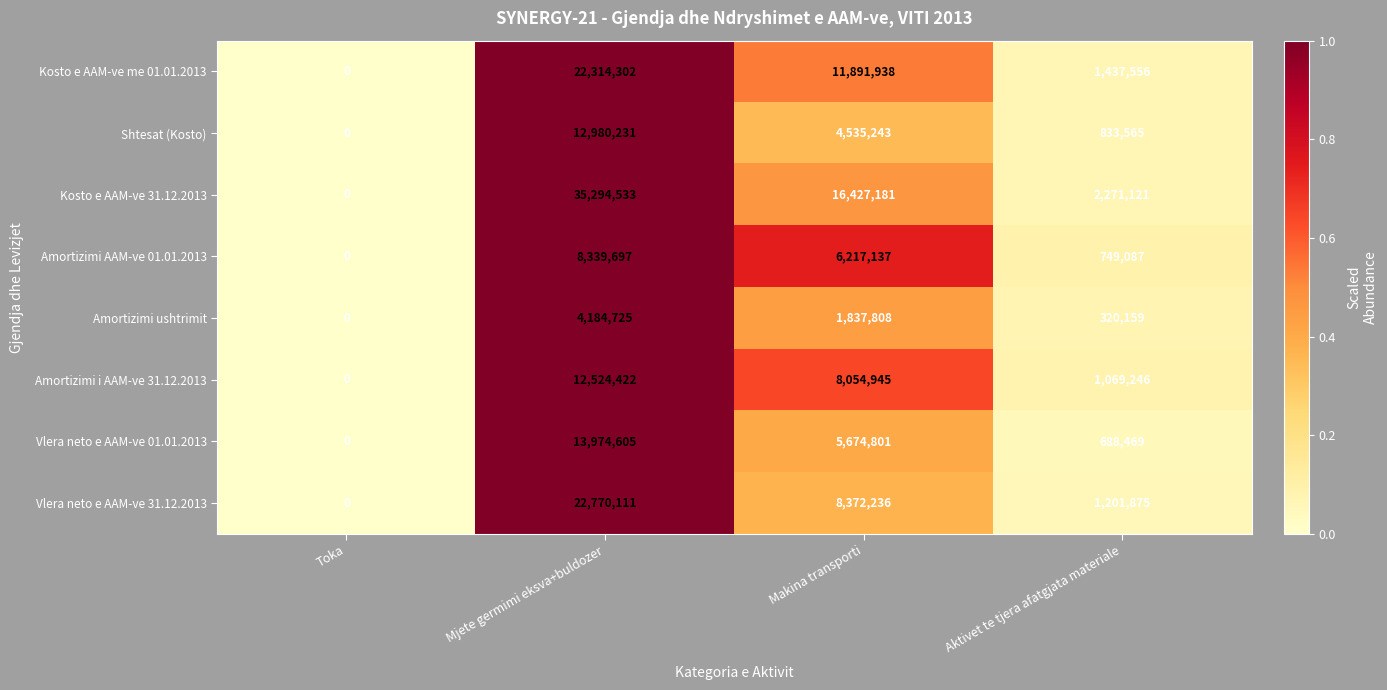

List the series in order of their peak value, highest first.

Kosto e AAM-ve 31.12.2013, Vlera neto e AAM-ve 31.12.2013, Kosto e AAM-ve me 01.01.2013, Vlera neto e AAM-ve 01.01.2013, Shtesat (Kosto), Amortizimi i AAM-ve 31.12.2013, Amortizimi AAM-ve 01.01.2013, Amortizimi ushtrimit